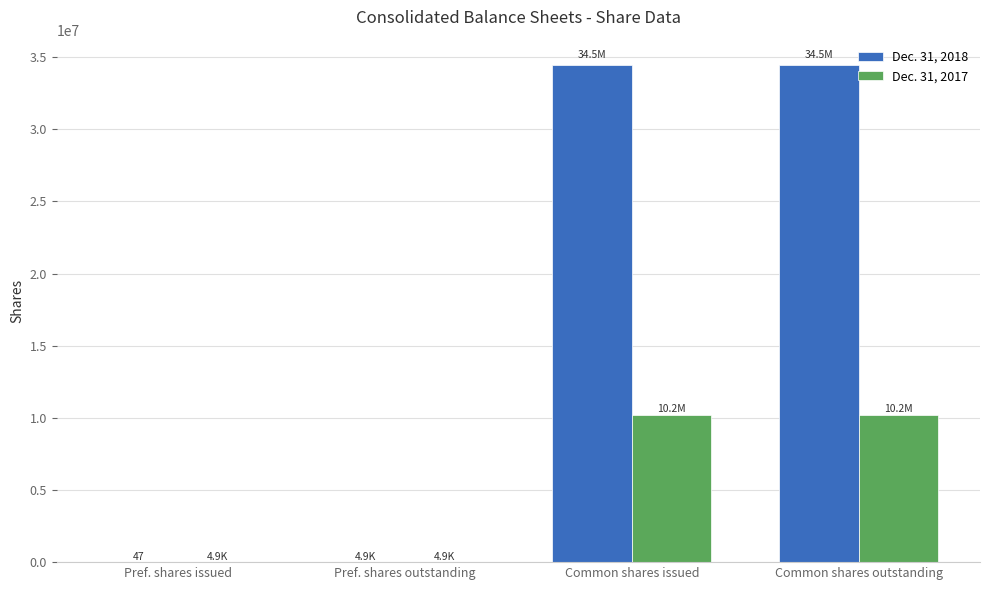

Is the value of Dec. 31, 2017 at Common shares outstanding greater than the value of Dec. 31, 2018 at Pref. shares issued?

Yes